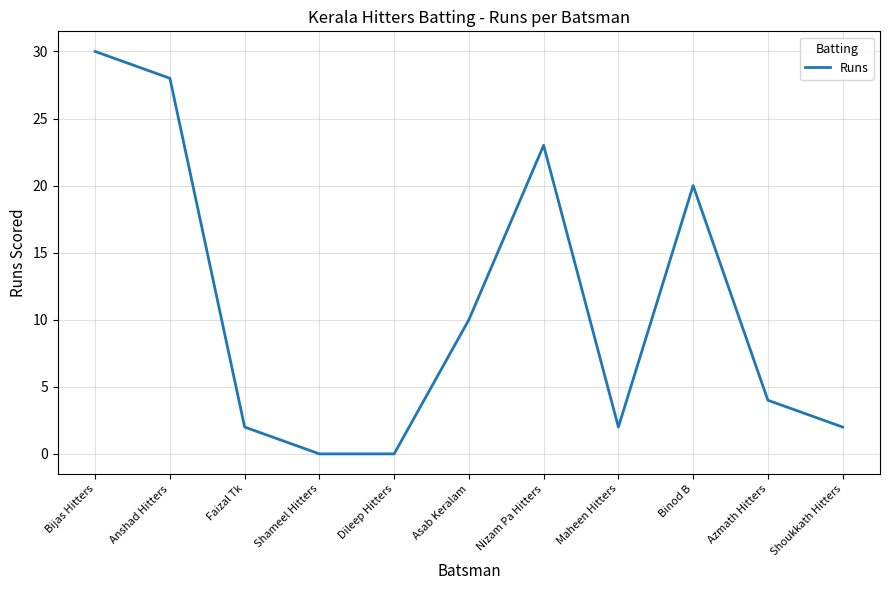

Reading right to left, transcribe all the data shown in this chart.

2	4	20	2	23	10	0	0	2	28	30